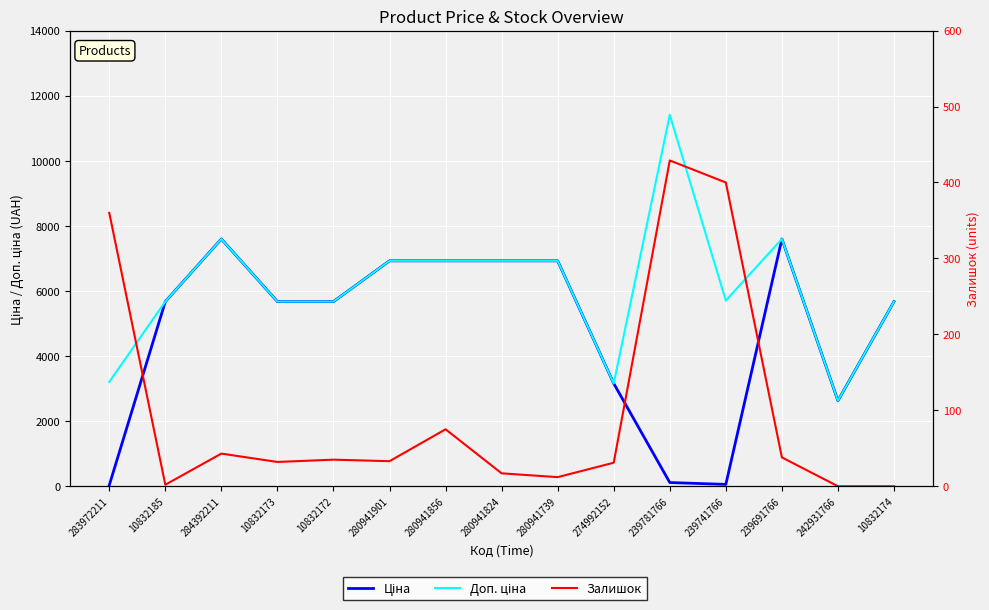

What are all the series names shown in the legend?

Ціна, Доп. ціна, Залишок